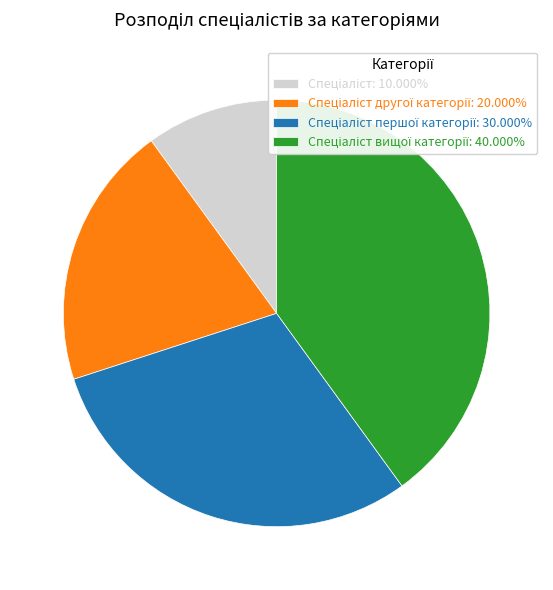

Does any single category account for the majority?

No